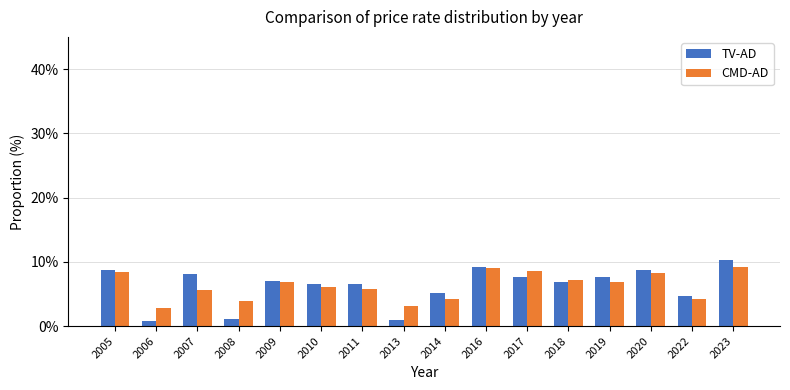

What is the minimum value for TV-AD?

0.8